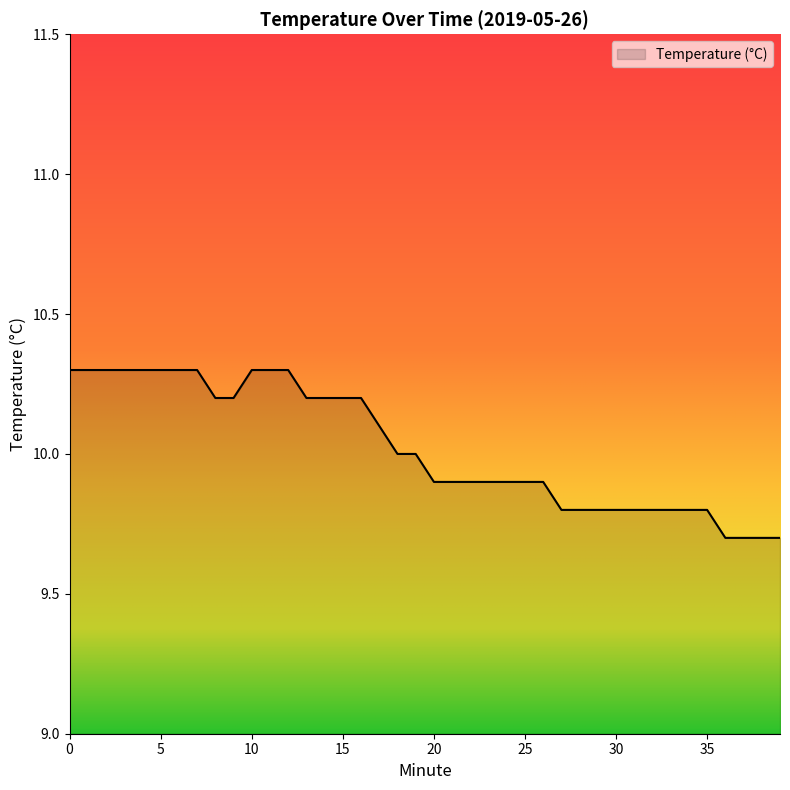

What is the smallest value displayed?

9.7